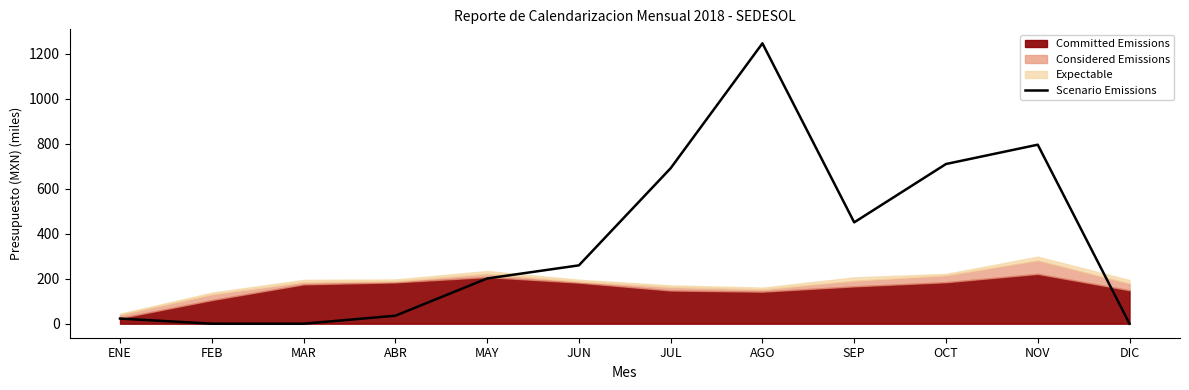

Reading left to right, list all the values displayed in this chart.

ENE=22.8	FEB=0.0	MAR=0.0	ABR=35.4	MAY=201.1	JUN=259.3	JUL=691.1	AGO=1246.0	SEP=450.4	OCT=709.8	NOV=795.6	DIC=0.0